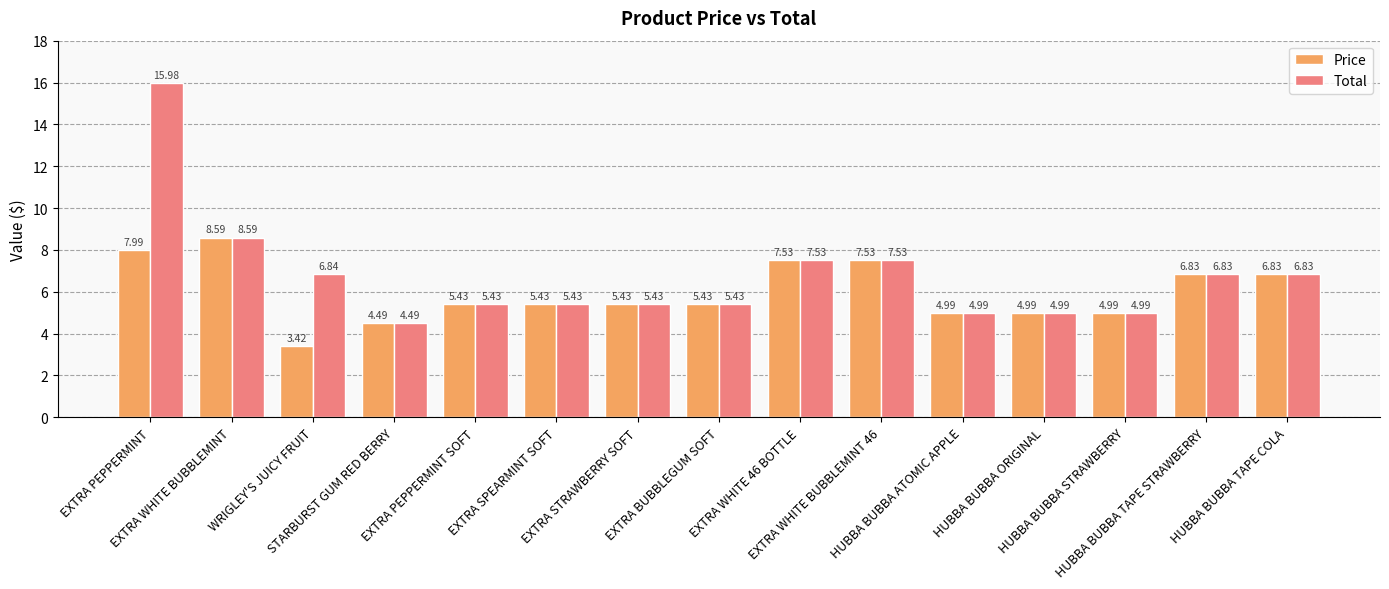

Which series has the widest spread of values?

Total